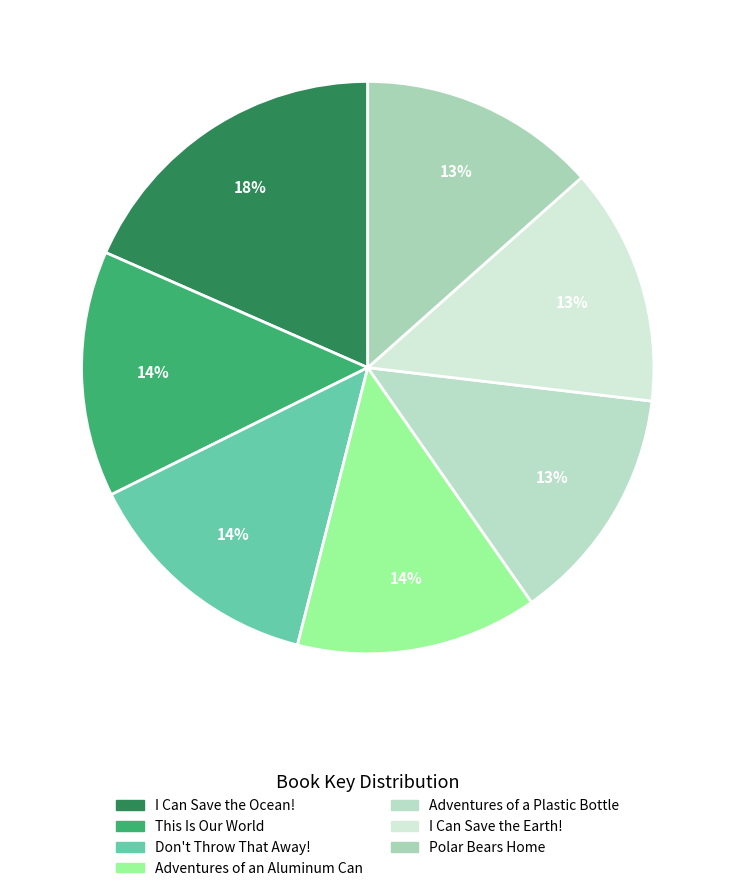

Does any single category account for the majority?

No